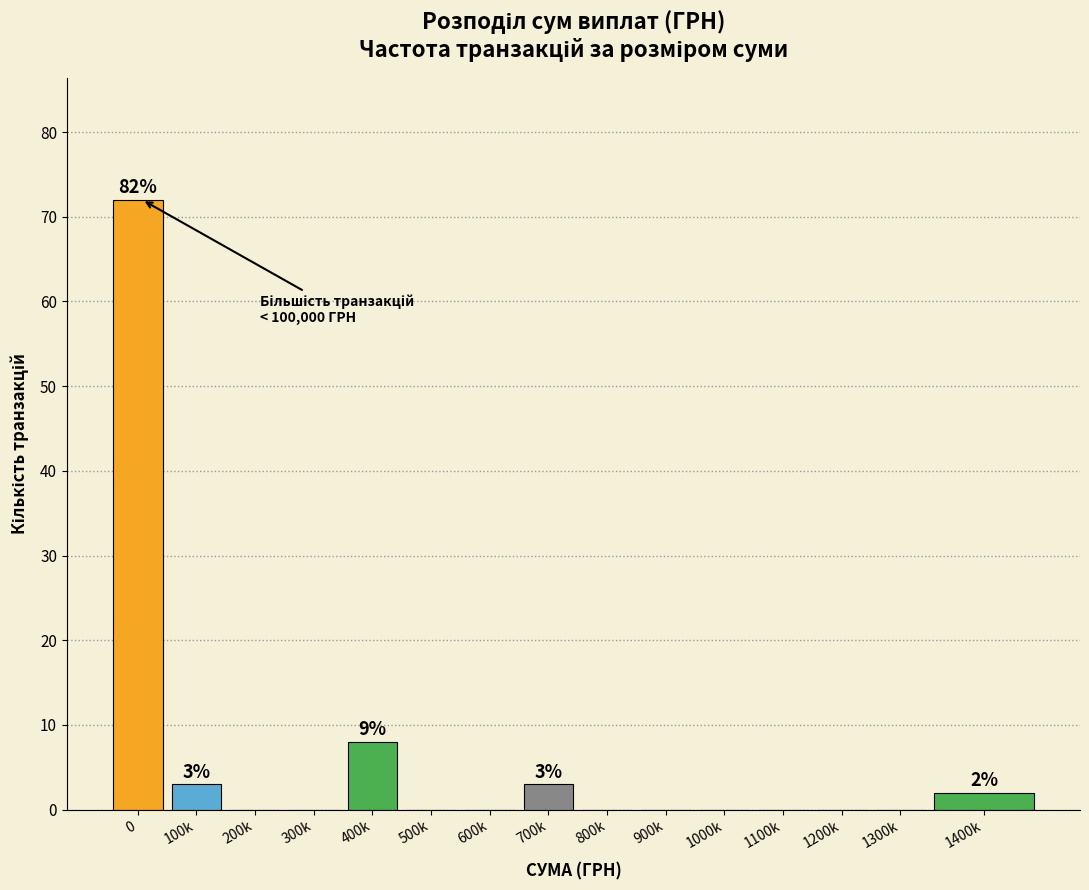

Reading left to right, transcribe all the data shown in this chart.

0=72	100k=3	200k=0	300k=0	400k=8	500k=0	600k=0	700k=3	800k=0	900k=0	1000k=0	1100k=0	1200k=0	1300k=0	1400k=2